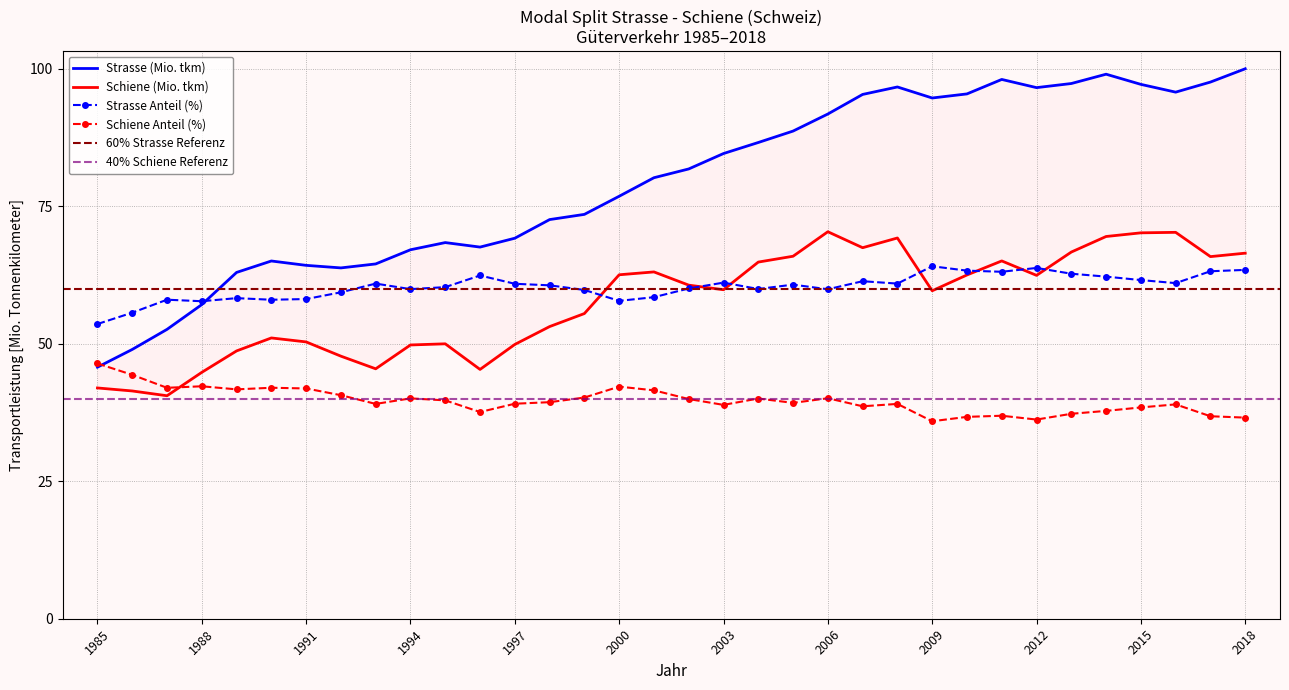

In Strasse (Mio. tkm), how many points are lower than both neighbors (excluding endpoints)?

5